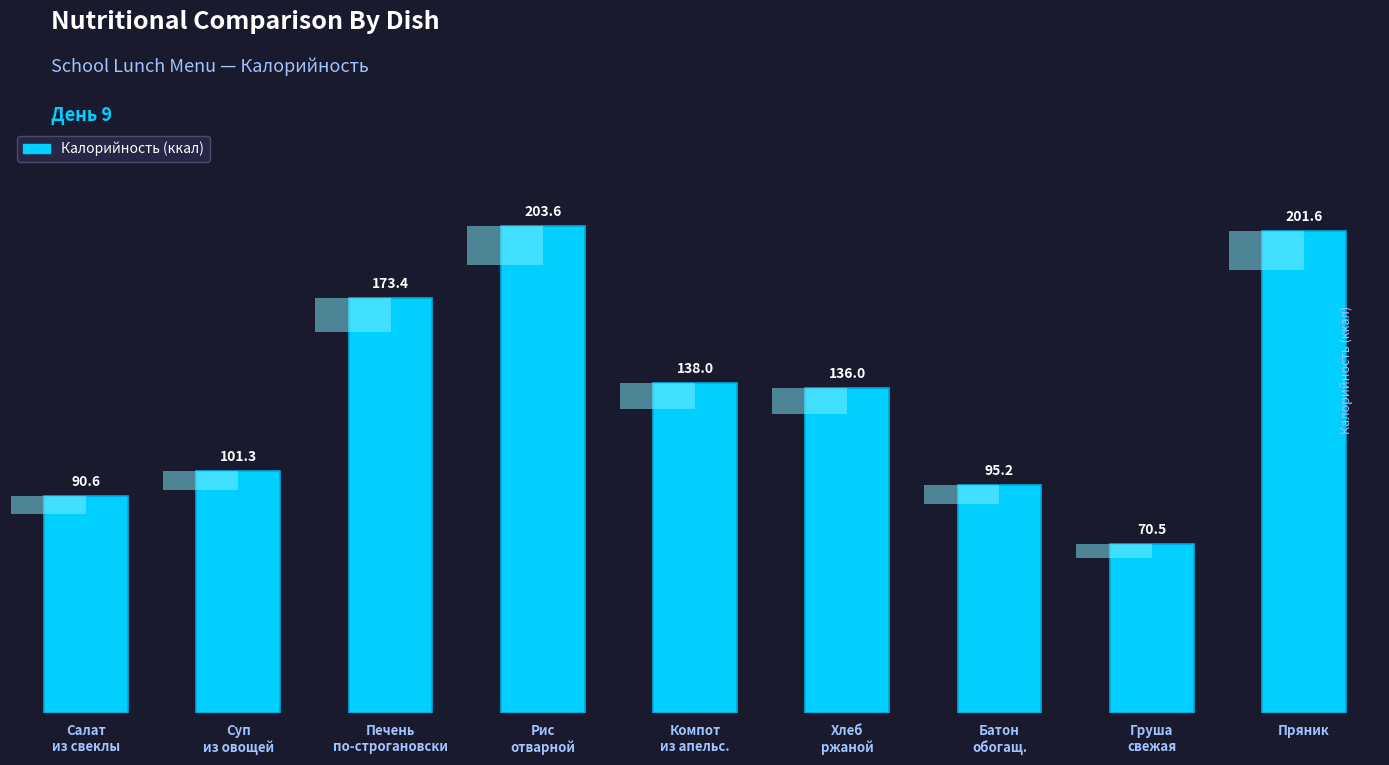

Which category has the lowest value across all series?

Груша
свежая